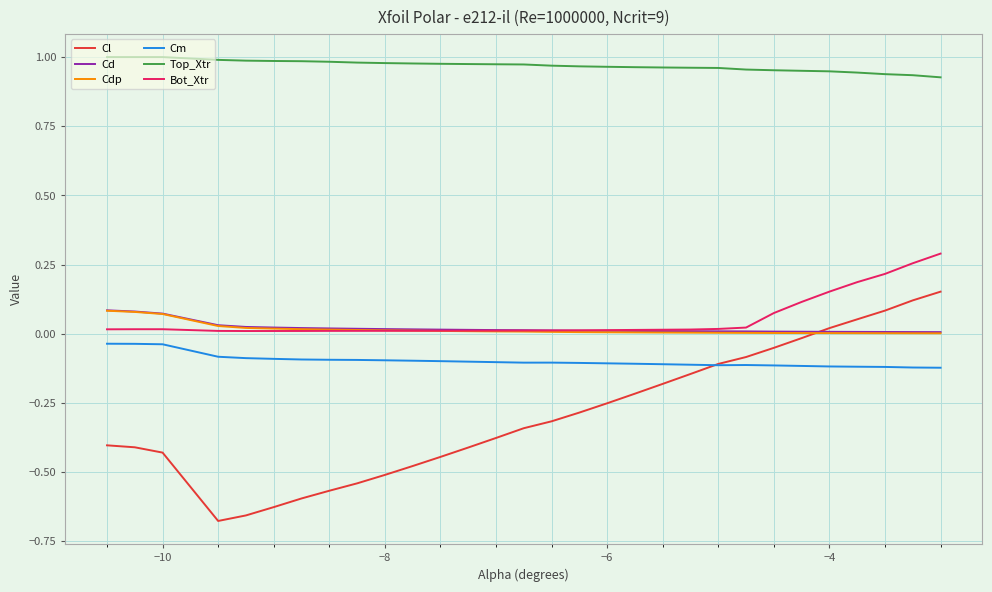

Which series has the widest spread of values?

Cl